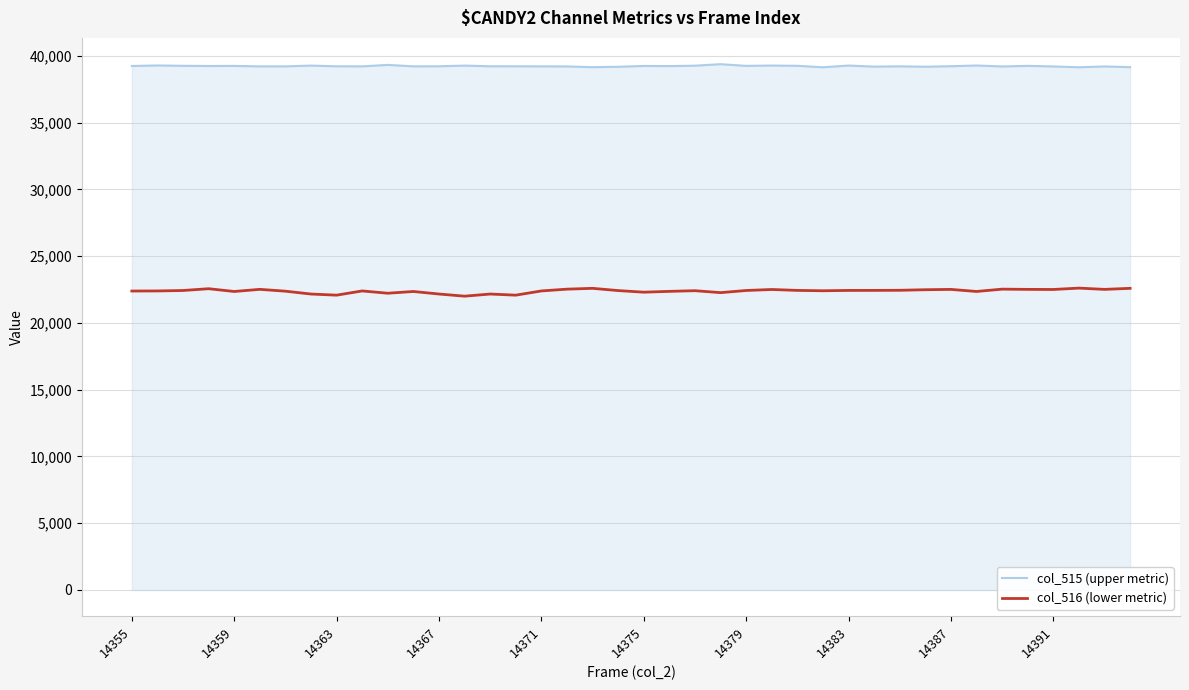

Which series has the largest total across all categories?

col_515 (upper metric)